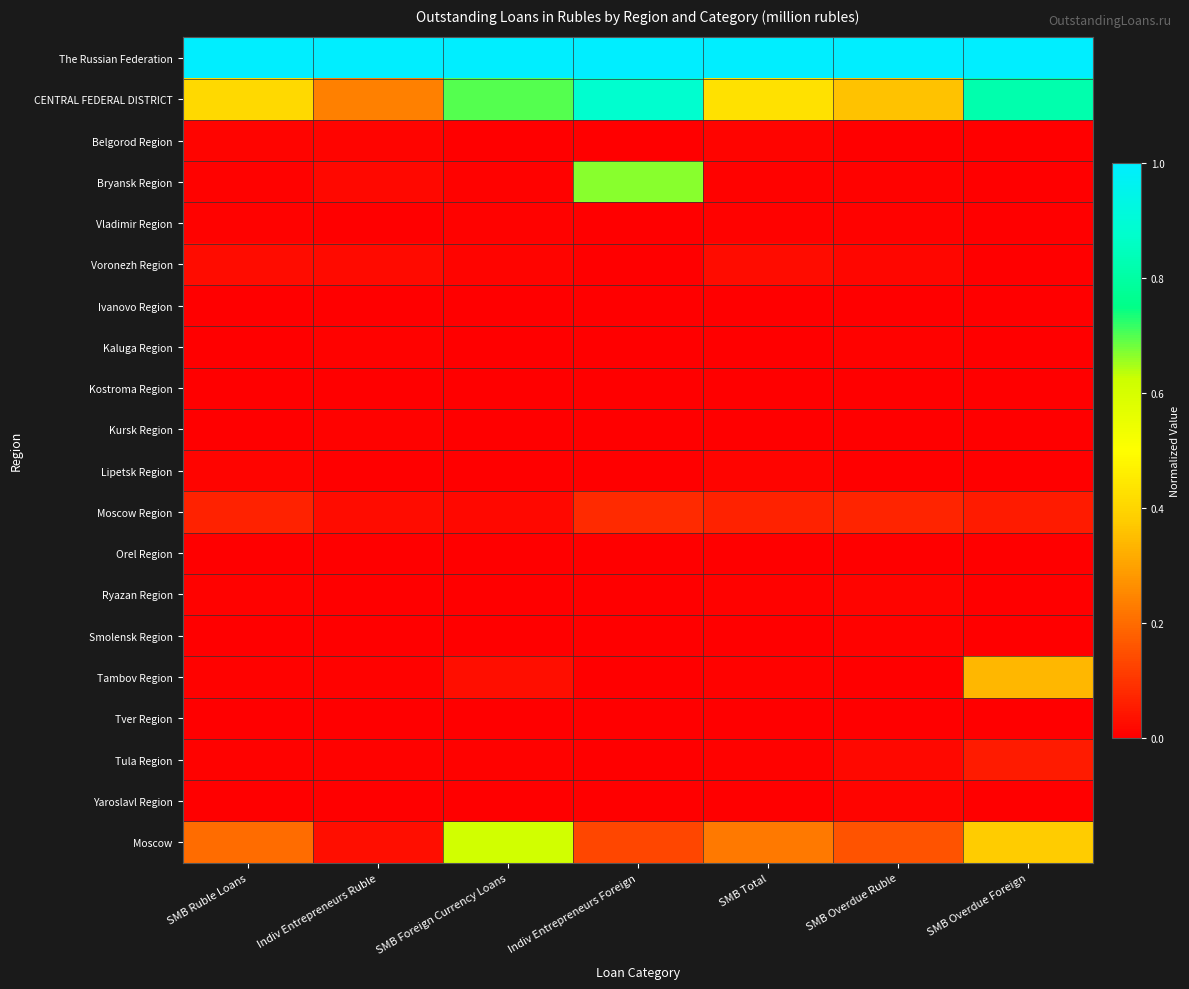

At which category is the sum across all series the highest?

Indiv Entrepreneurs Foreign